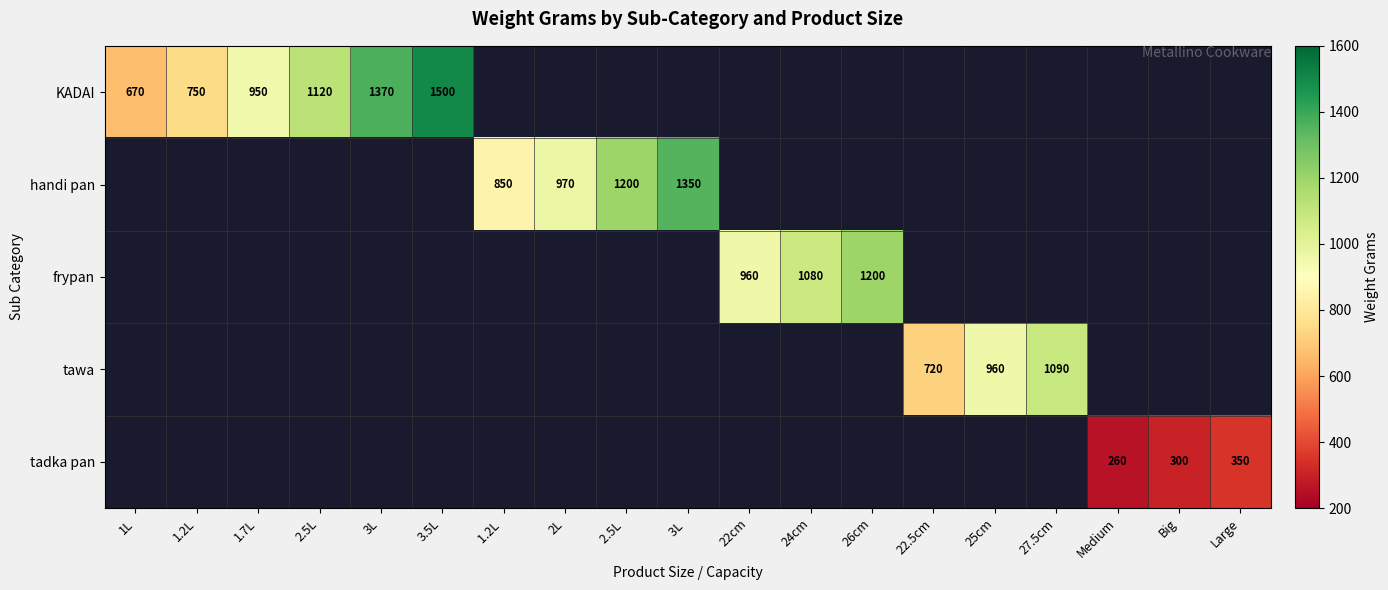

The value of tadka pan at Large is 596. True or false?

False